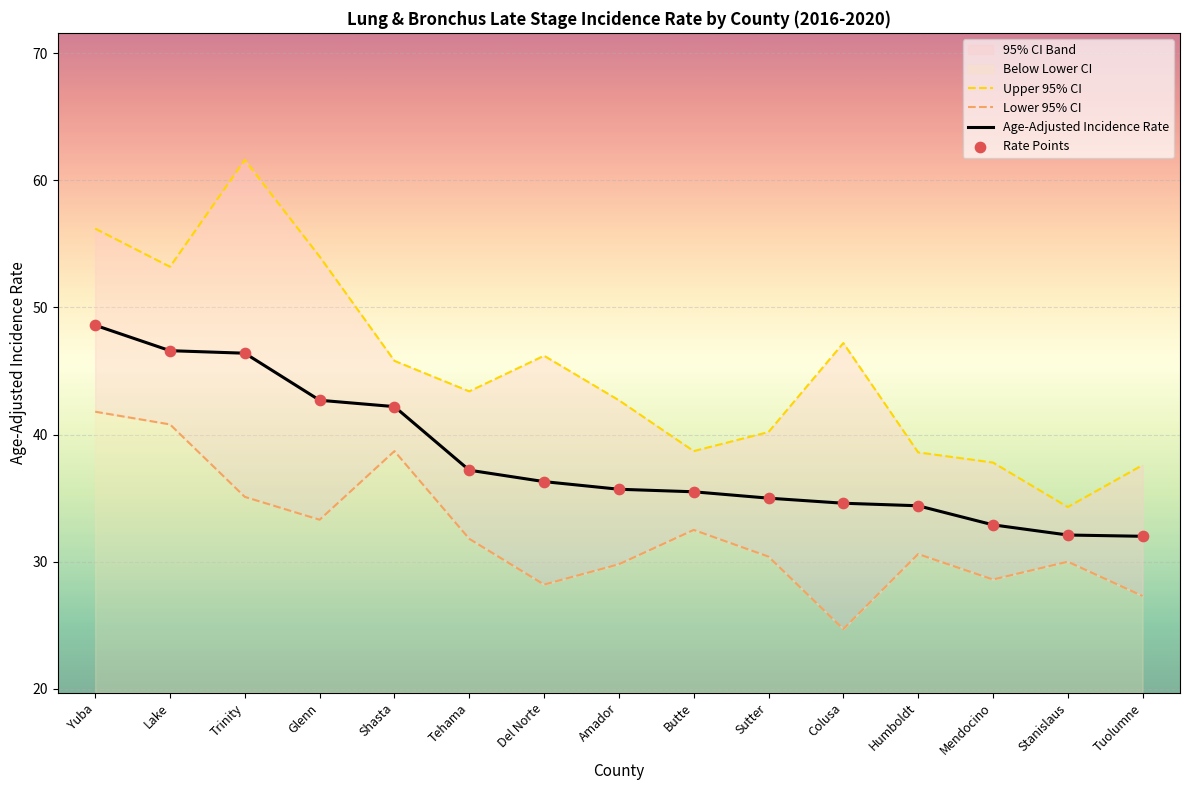

At which category is the sum across all series the highest?

Yuba